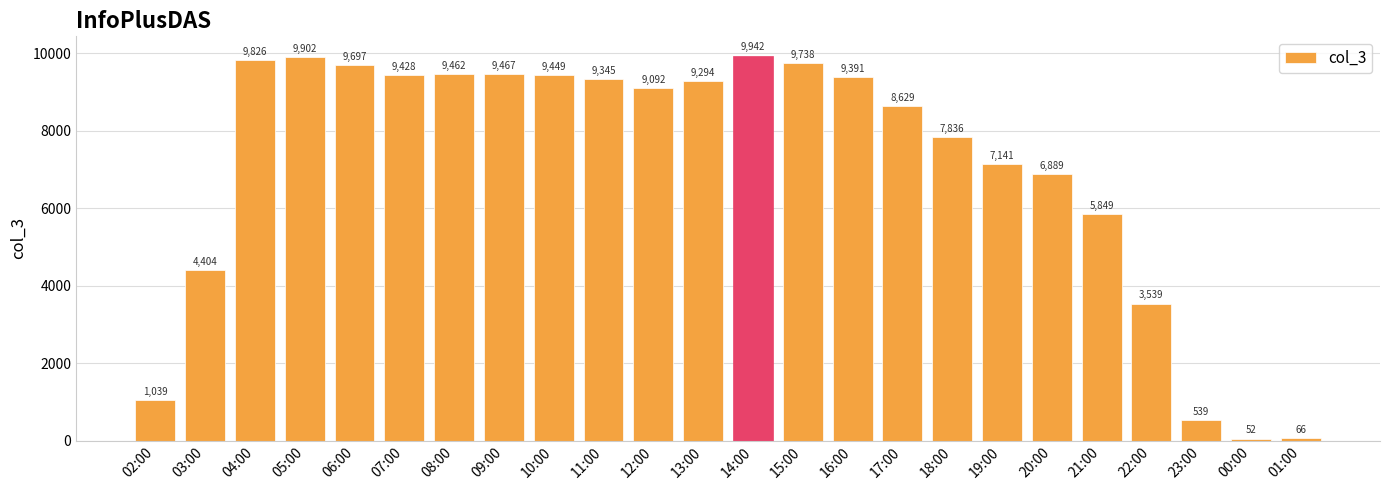

How many values are below 9294?

12